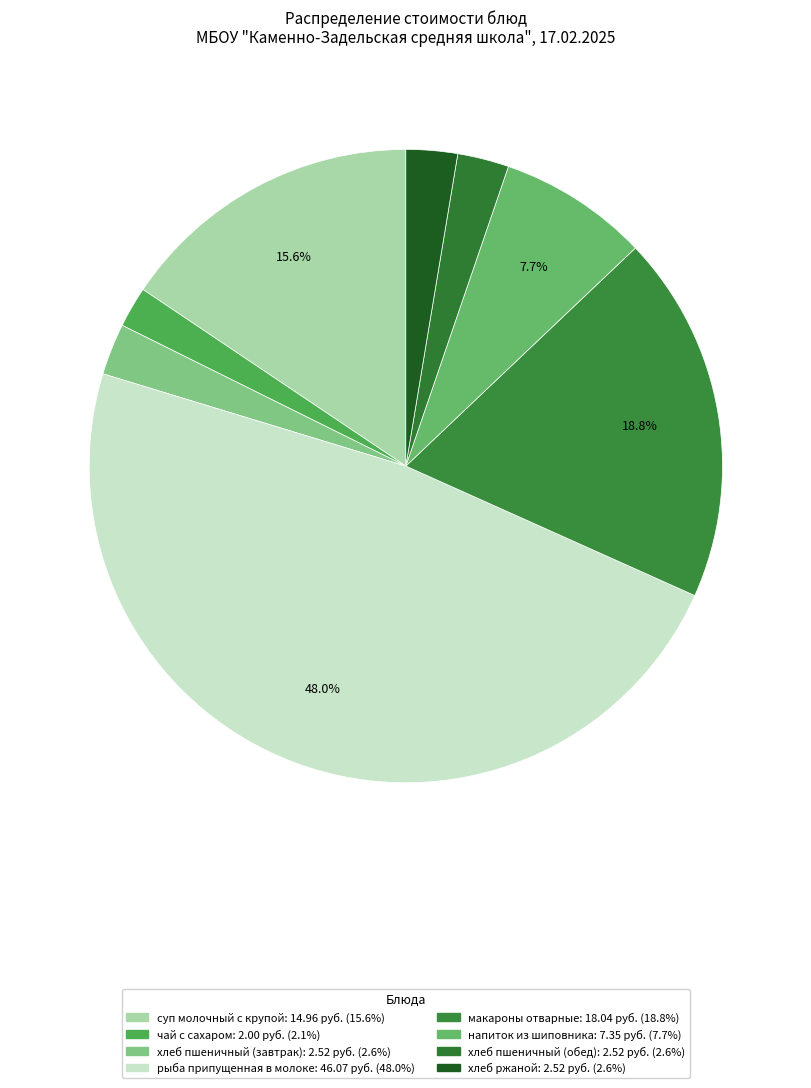

Rank the categories by value from highest to lowest.

рыба припущенная в молоке, макароны отварные, суп молочный с крупой, напиток из шиповника, хлеб пшеничный (завтрак), хлеб пшеничный (обед), хлеб ржаной, чай с сахаром